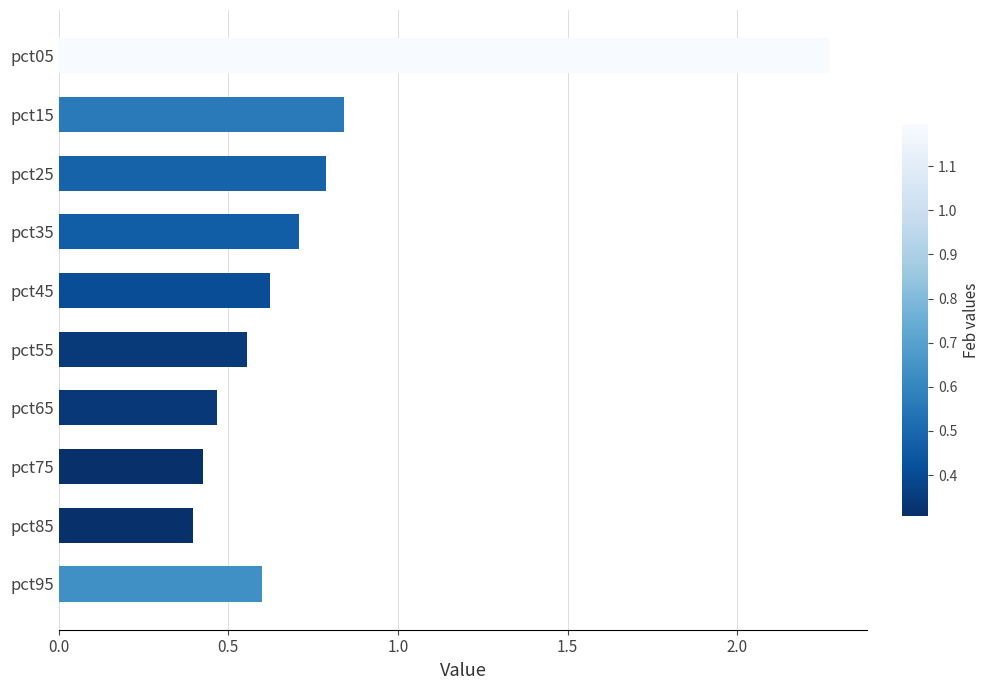

How many distinct data groups are displayed?

1